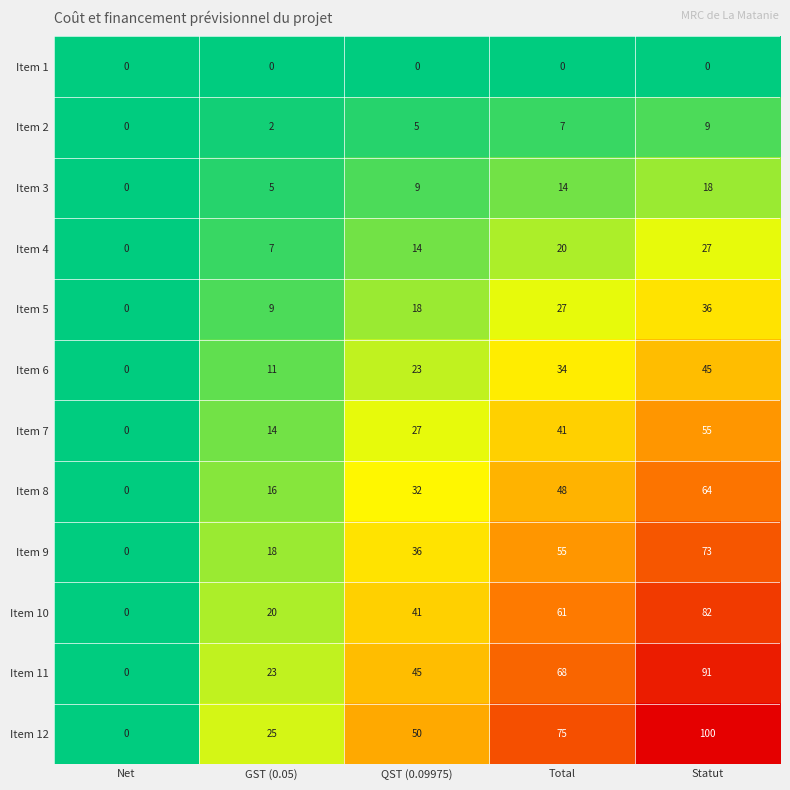

How many positive values does the Item 5 series have?

4